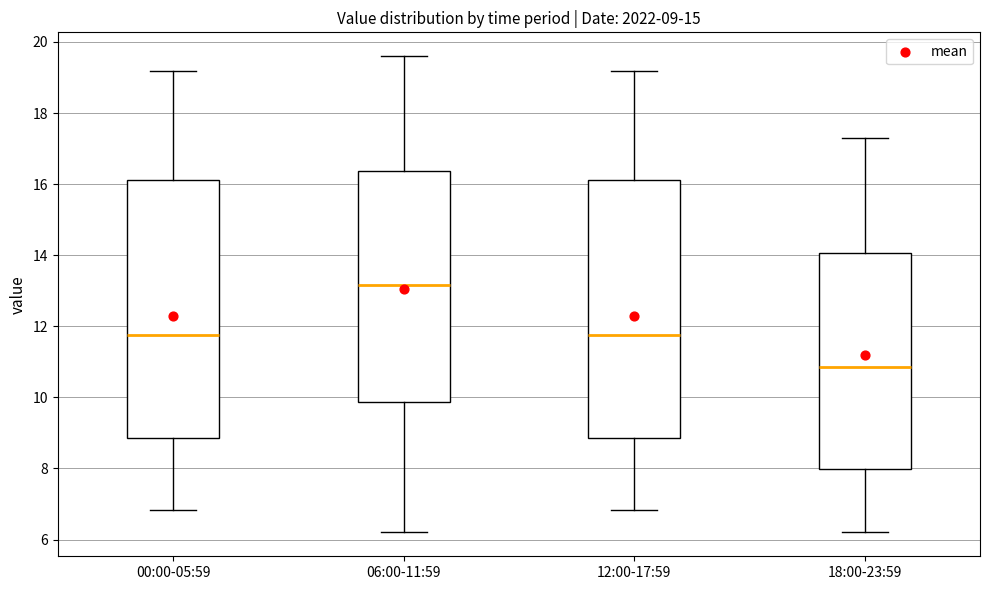

Which box's median line is the highest?

06:00-11:59